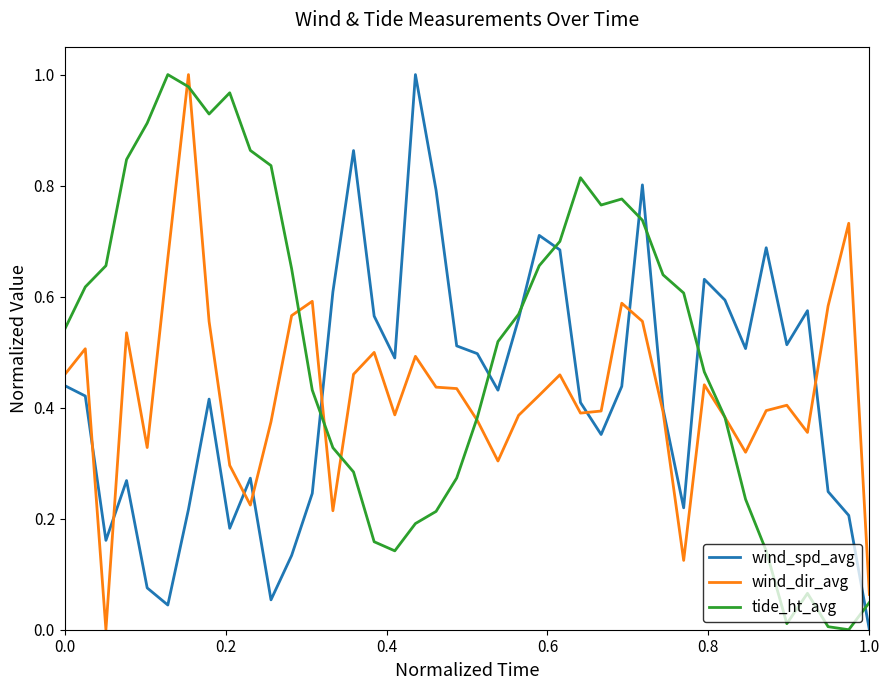

Which series has the largest total across all categories?

tide_ht_avg